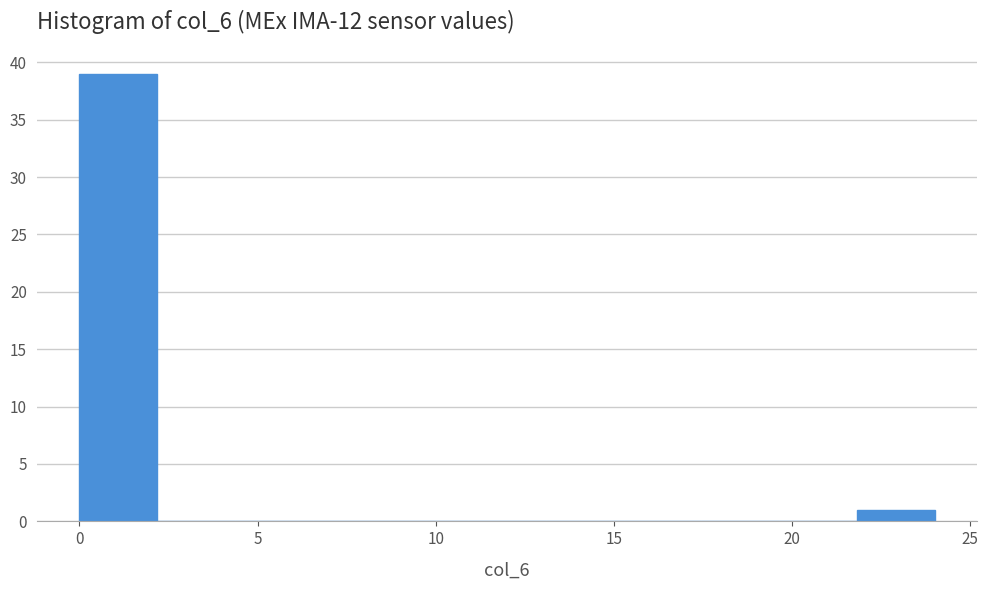

Over which range of the x-axis is the bar tallest?

0.0 to 2.0